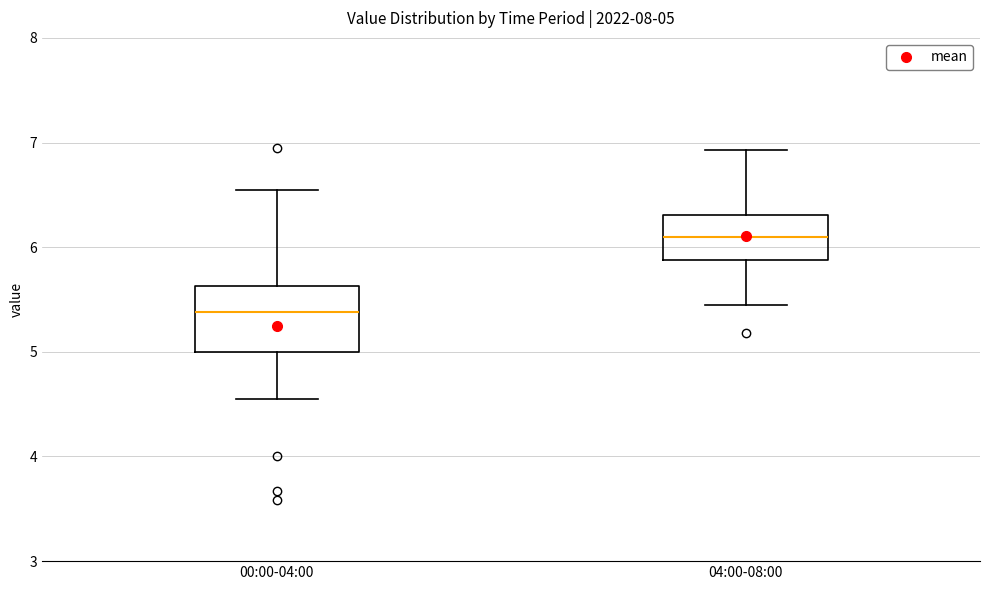

Which box's median line is the highest?

04:00-08:00